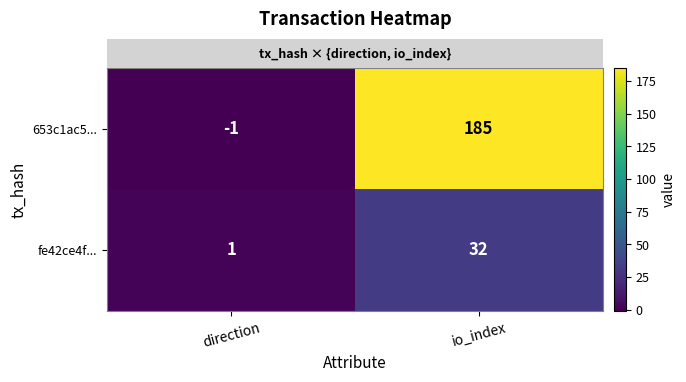

At which category is the sum across all series the highest?

io_index